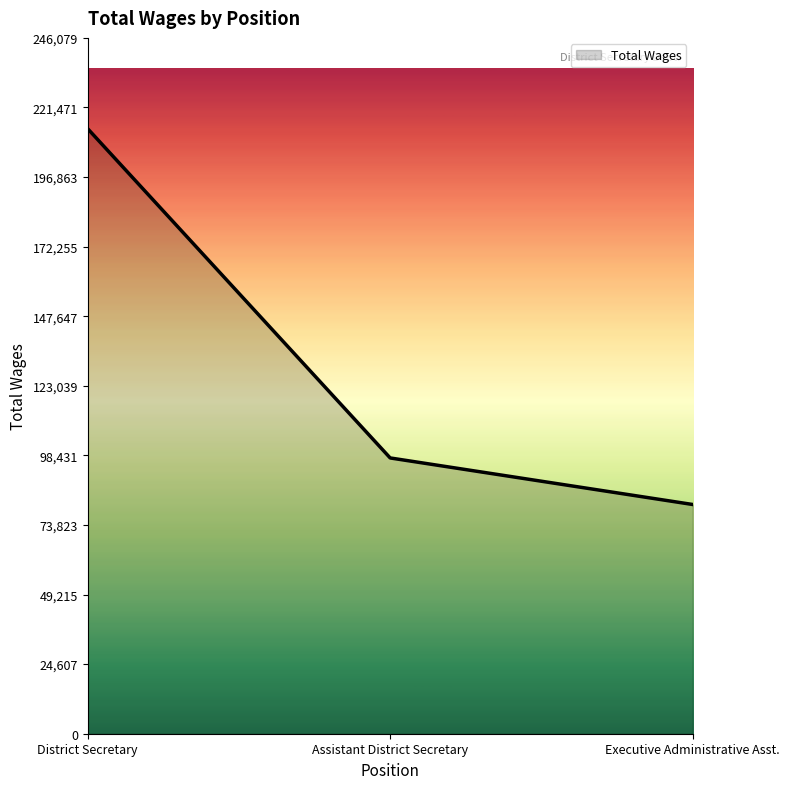

What position from the right is Assistant District Secretary?

2